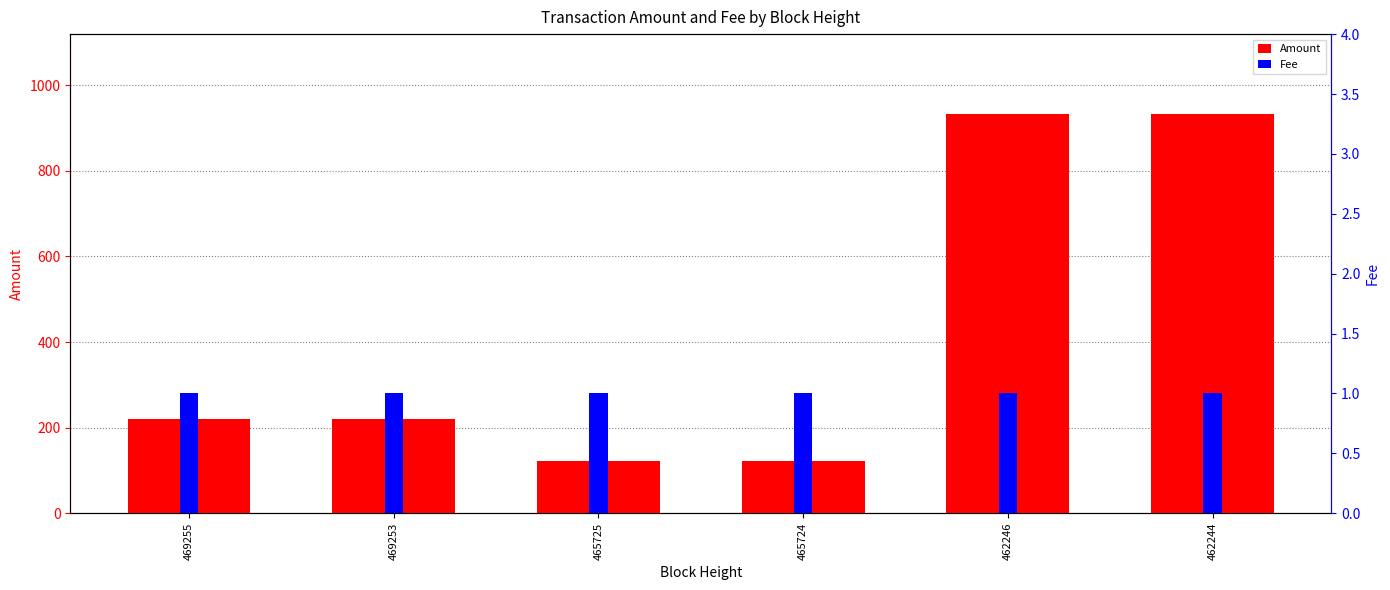

Are the bars grouped side by side (vs. stacked)?

Yes